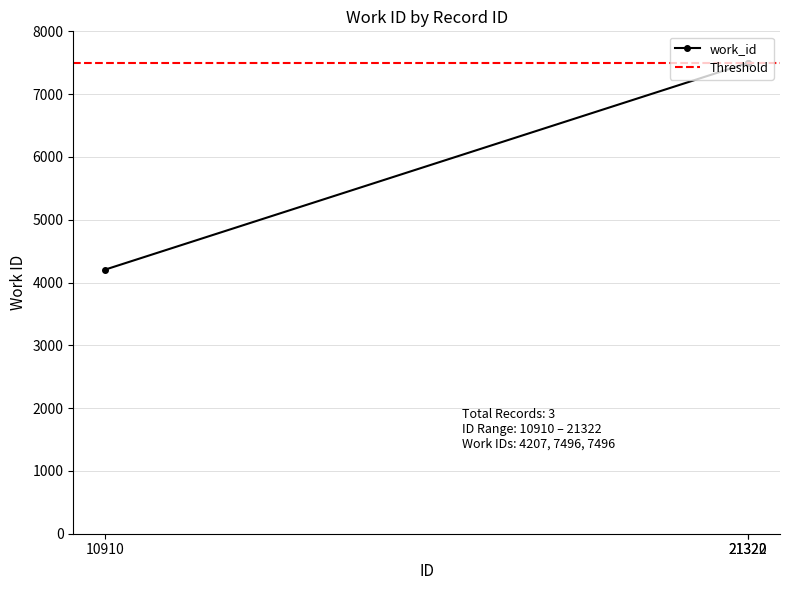

Rank the categories by value from highest to lowest.

21320, 21322, 10910